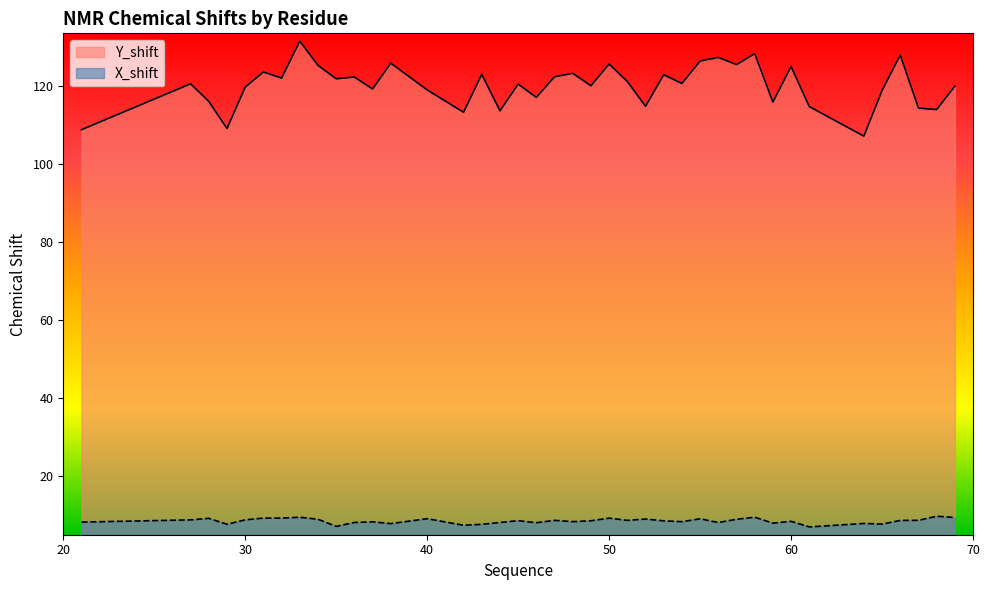

What is the difference between the second highest and second lowest values in the Y_shift series?

19.5